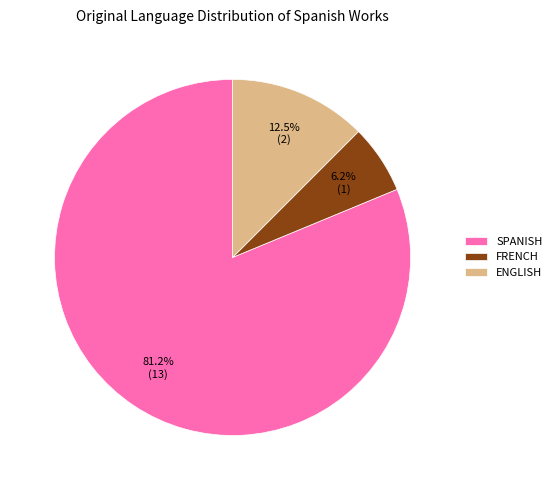

What is the ratio of the value at ENGLISH to the value at FRENCH?

2.0